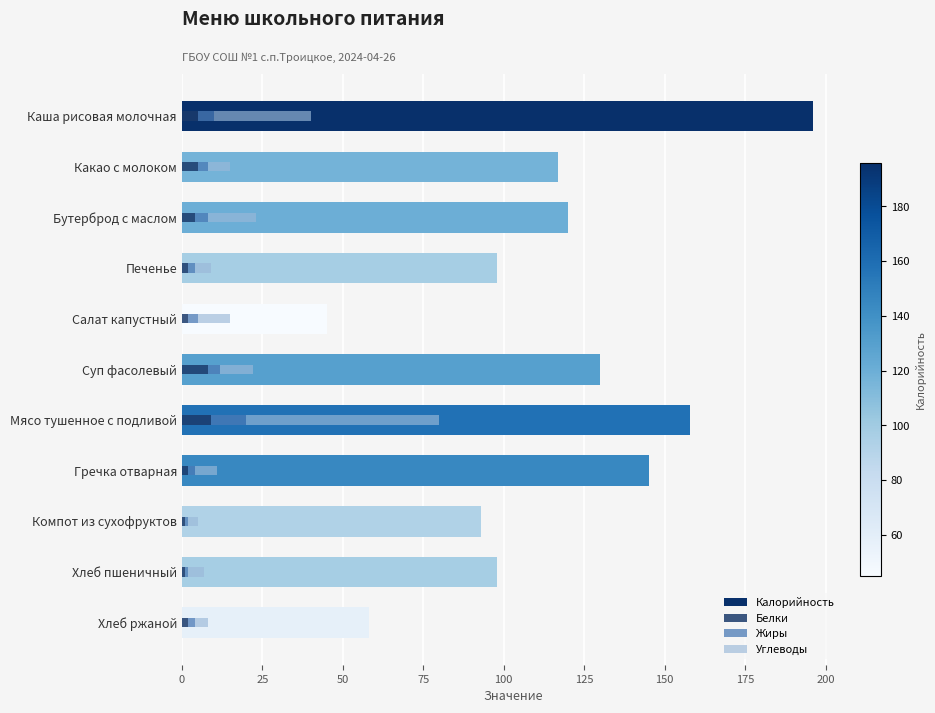

What value does the Калорийность series have at 175, to the nearest 50?

150